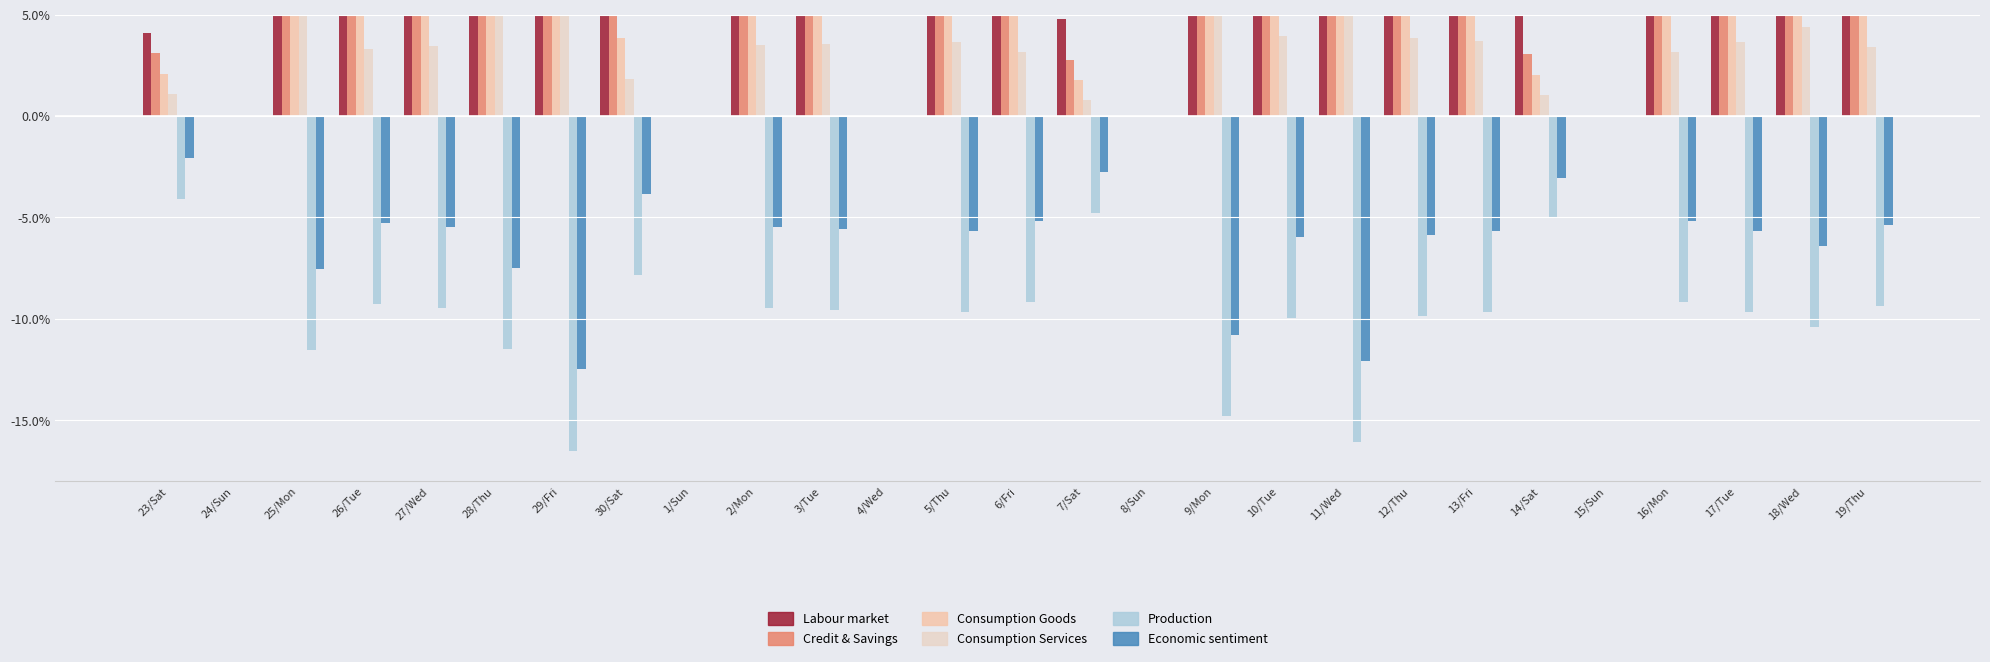

Which series has the largest range (max minus min)?

Labour market